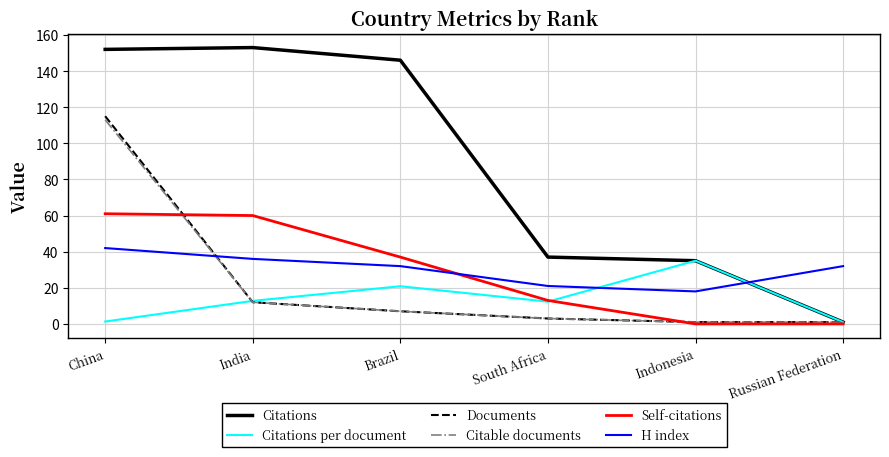

The Citations series shows 233.8 at China. True or false?

False